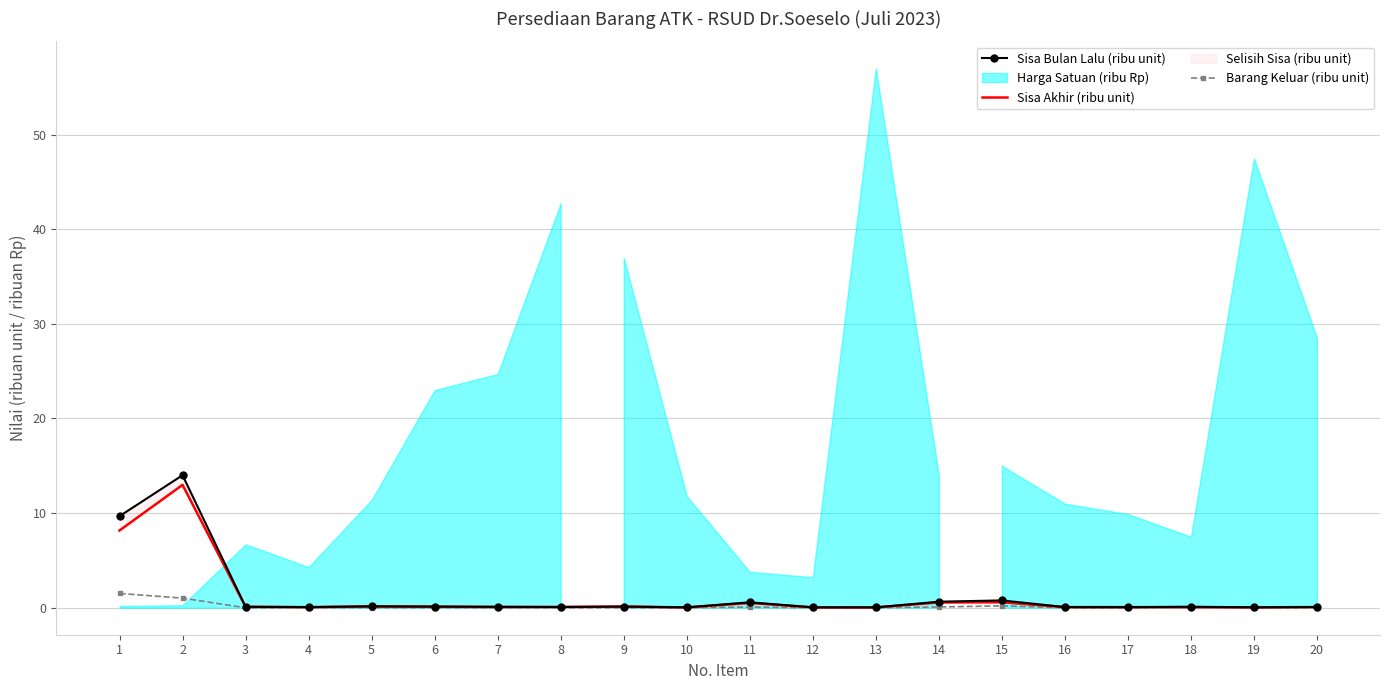

What is the total value across all series at 8?

0.2